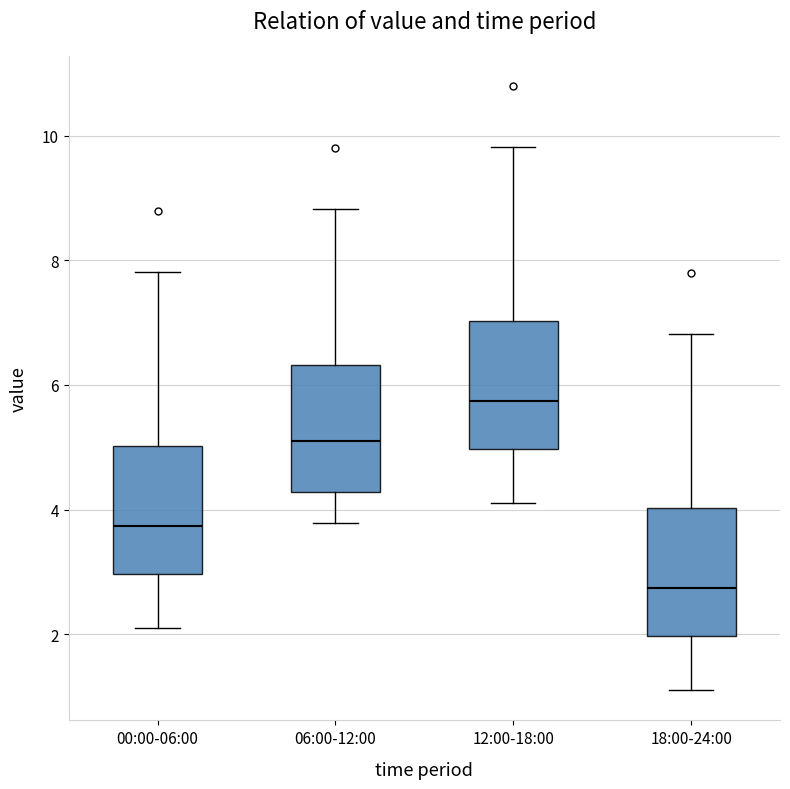

Reading left to right, transcribe this box plot: for each box, give where its median line is, the range the box spans, and where its two whiskers end, as read against the y-axis. The values are not printed on the chart, so give them approximately, as read against the axis.

00:00-06:00: median 3.8, box 3.0 to 5.0, whiskers 2.2 to 7.8
06:00-12:00: median 5.2, box 4.2 to 6.4, whiskers 3.8 to 8.8
12:00-18:00: median 5.8, box 5.0 to 7.0, whiskers 4.2 to 9.8
18:00-24:00: median 2.8, box 2.0 to 4.0, whiskers 1.2 to 6.8